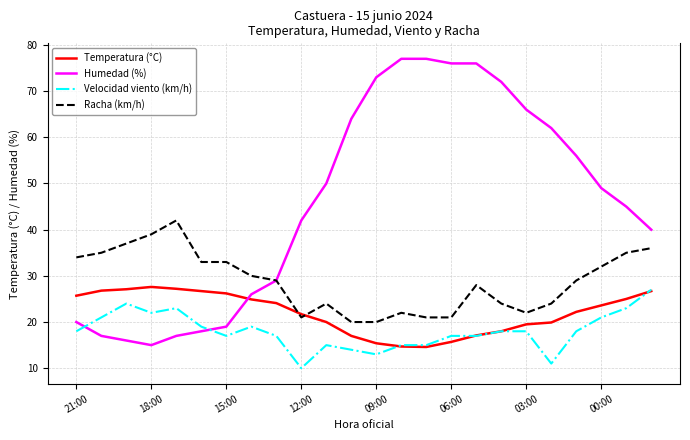

What is the greatest value displayed?

77.0